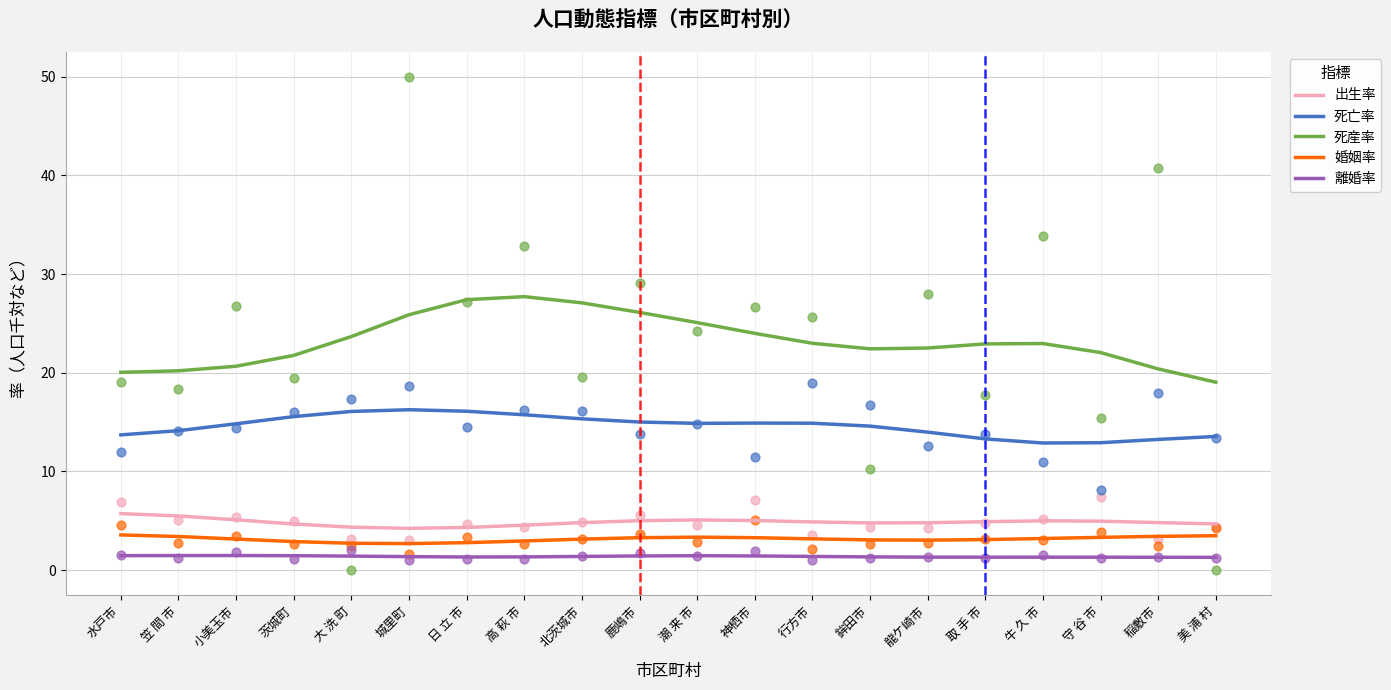

Which series has the largest total across all categories?

死産率